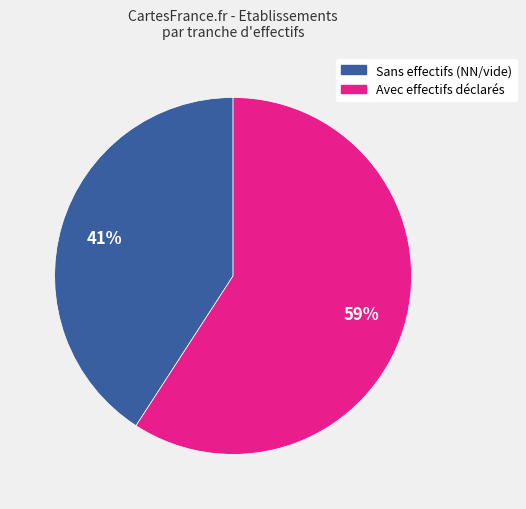

Is there a majority slice in this chart?

Yes